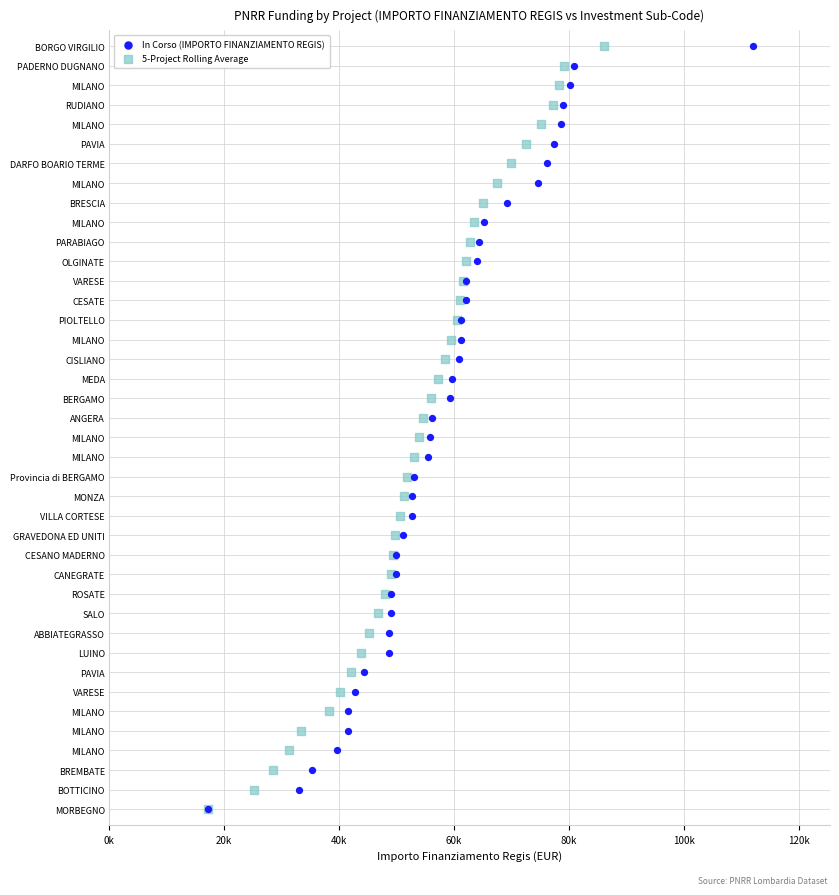

What are all the series names shown in the legend?

In Corso (IMPORTO FINANZIAMENTO REGIS), 5-Project Rolling Average